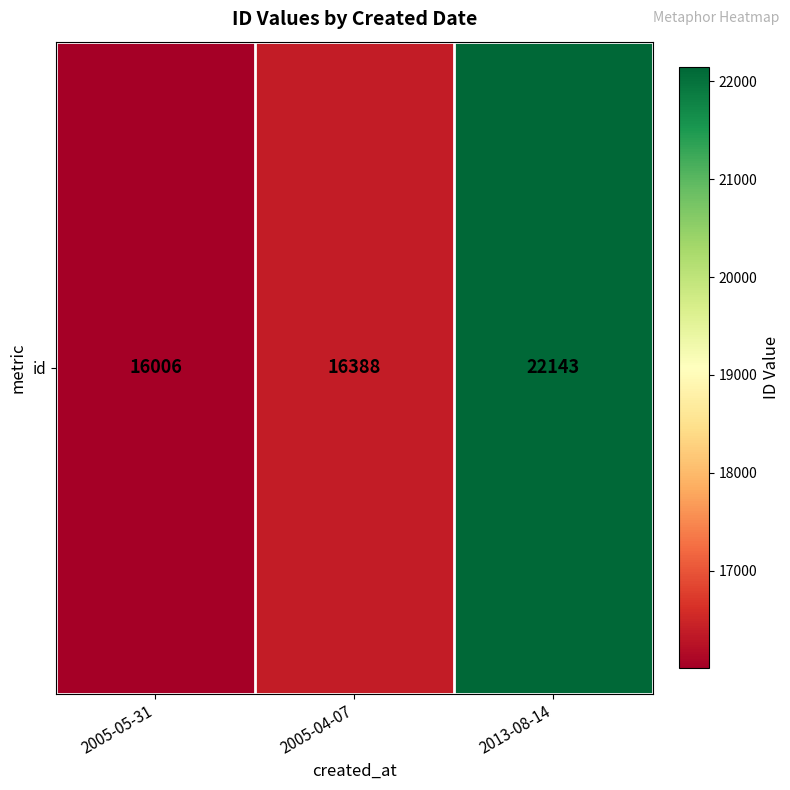

How many series are shown in this chart?

1